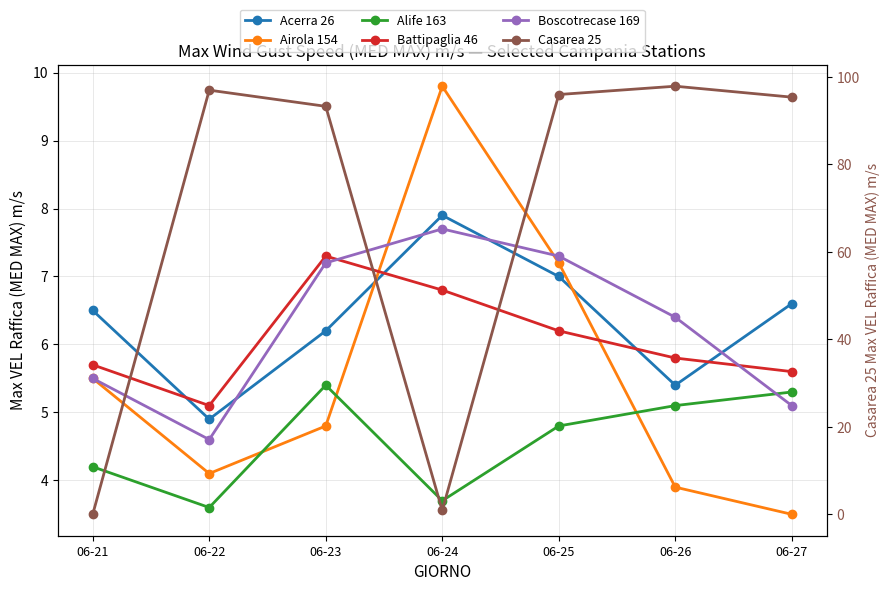

Is it true that Boscotrecase 169 equals 5.1 at 06-27?

True